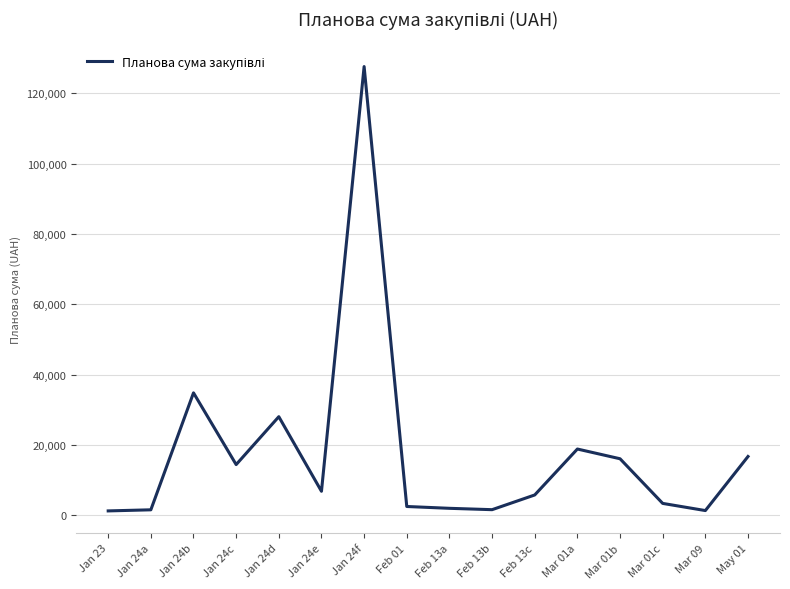

What is the average value?

17651.7